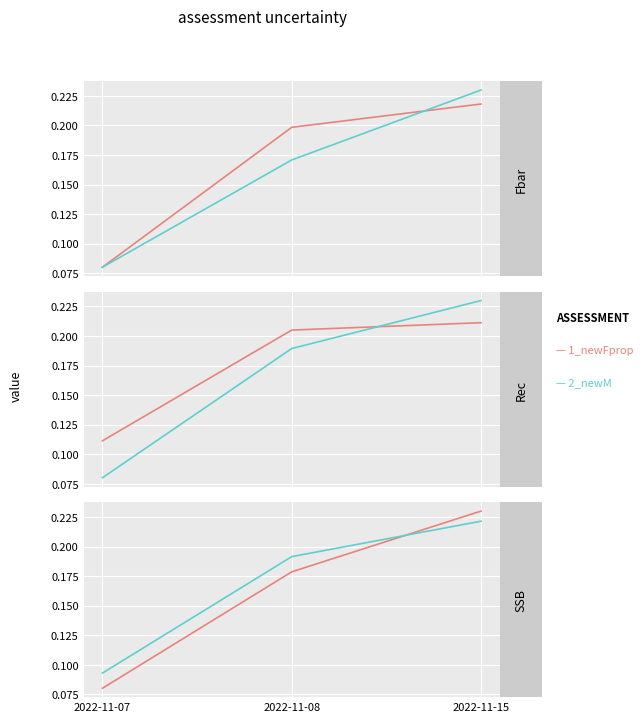

At how many categories does at least one series exceed 0?

3